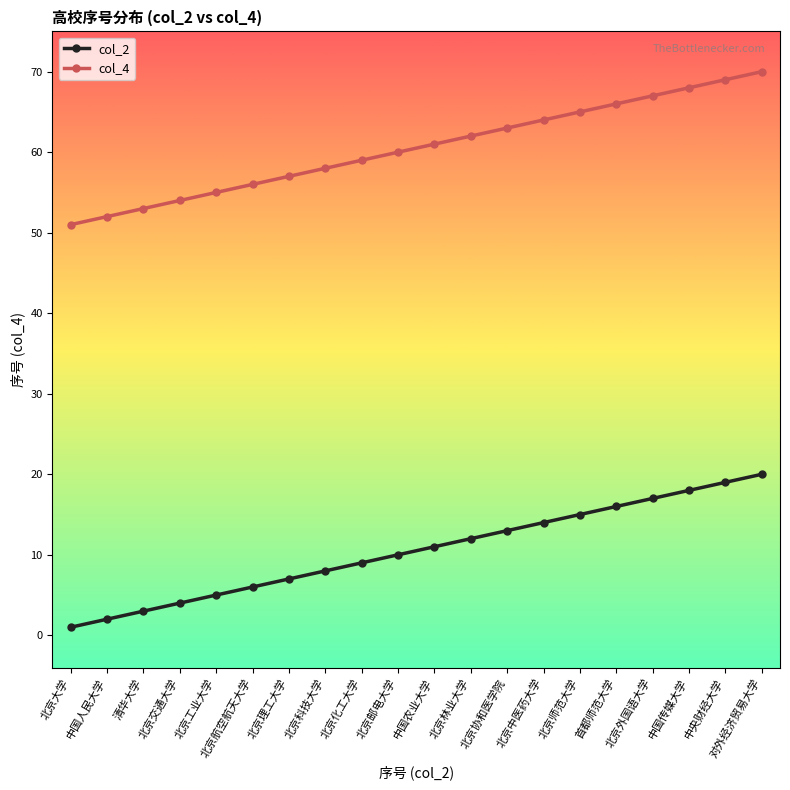

What are all the series names shown in the legend?

col_2, col_4